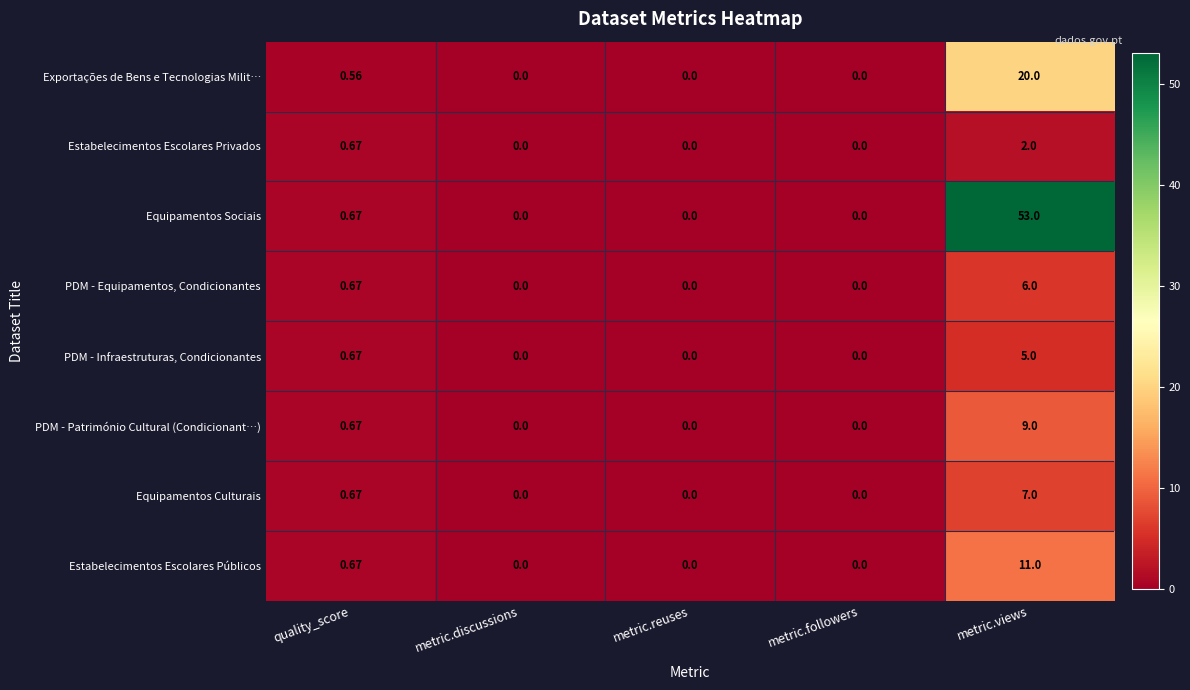

Where is Exportações de Bens e Tecnologias Milit… nearest to the value 10?

quality_score